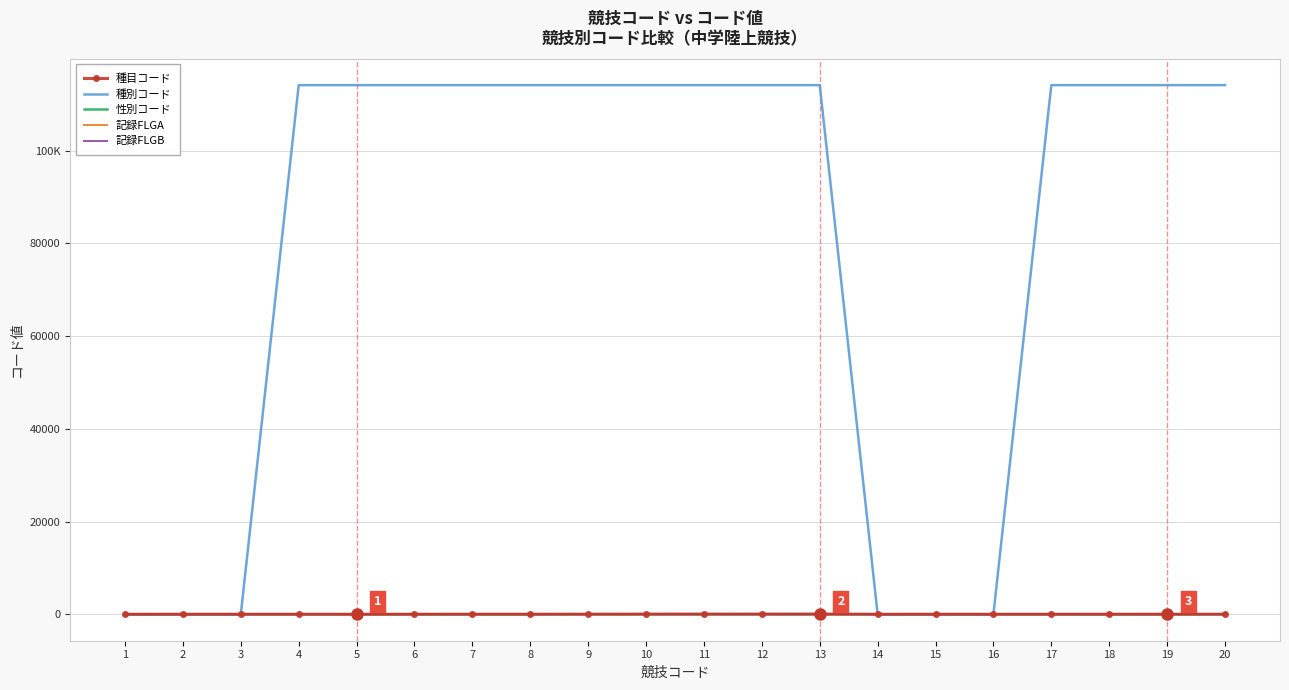

What is the lowest value of the 種目コード series?

2